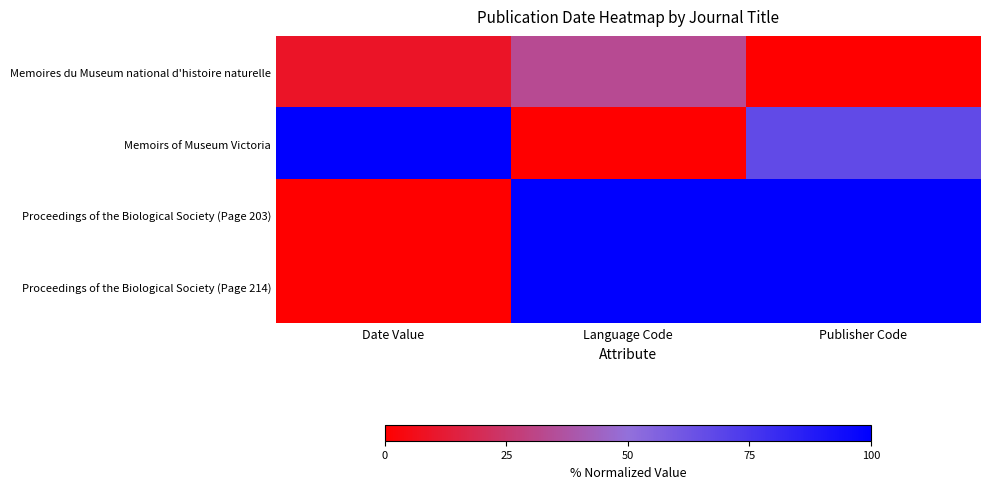

Between Date Value and Language Code, which series saw the biggest shift?

Memoirs of Museum Victoria